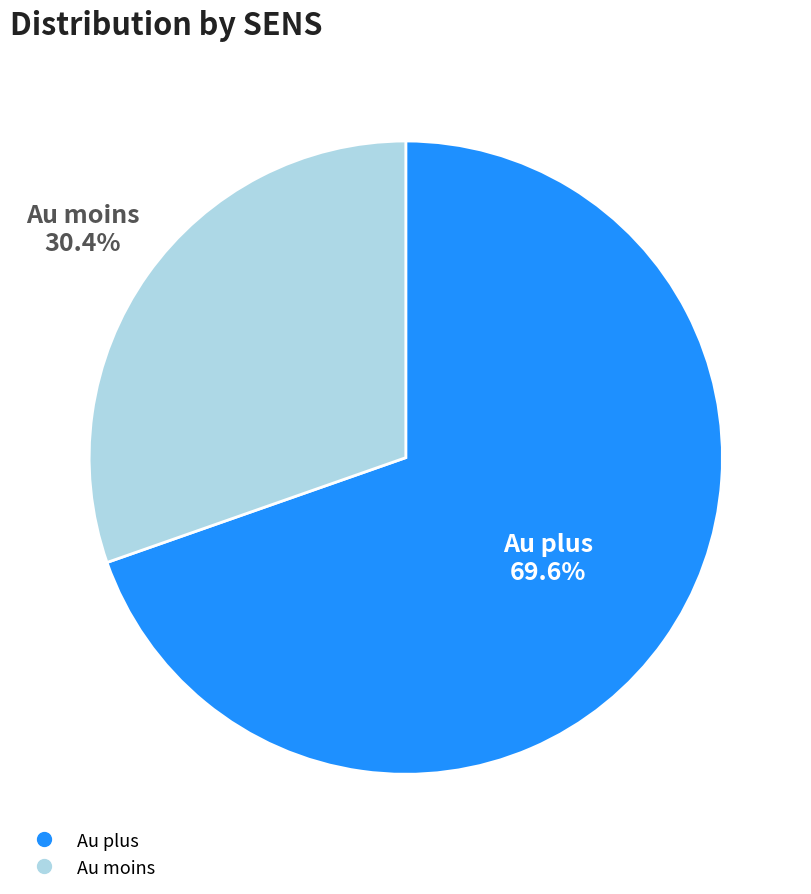

To the nearest percent, what percentage of the pie is Au moins?

30%